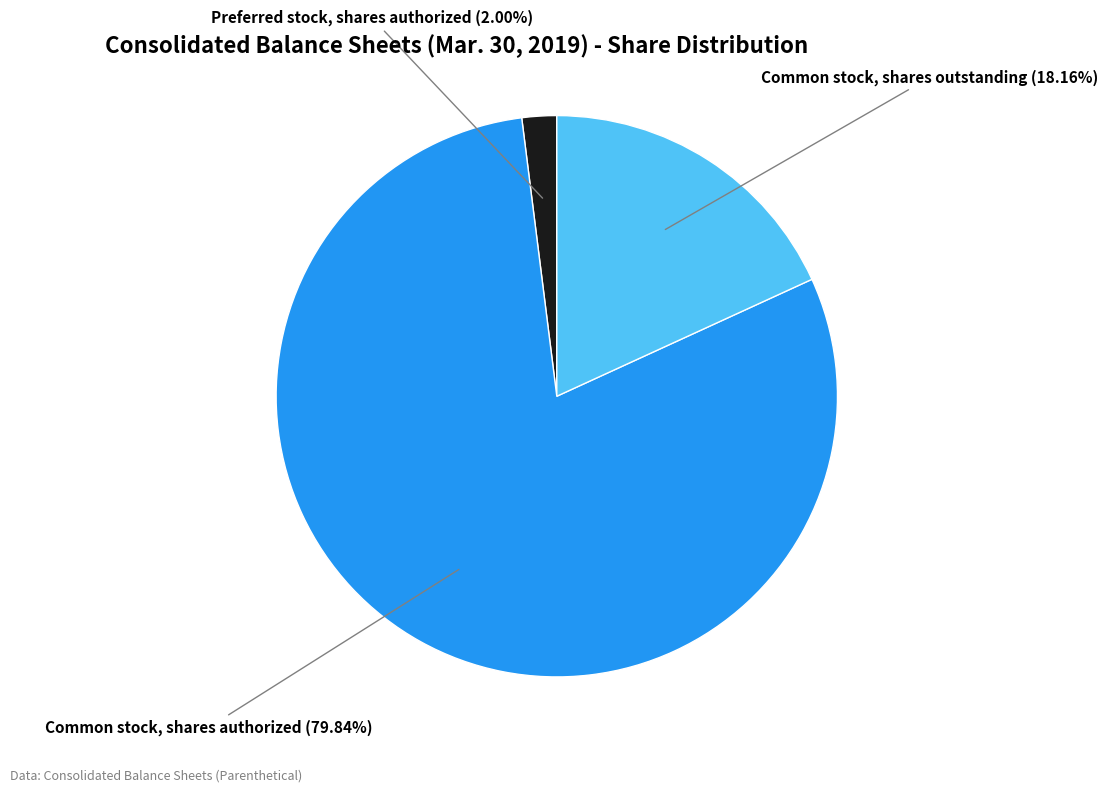

Is there any slice that represents more than half of the pie?

Yes